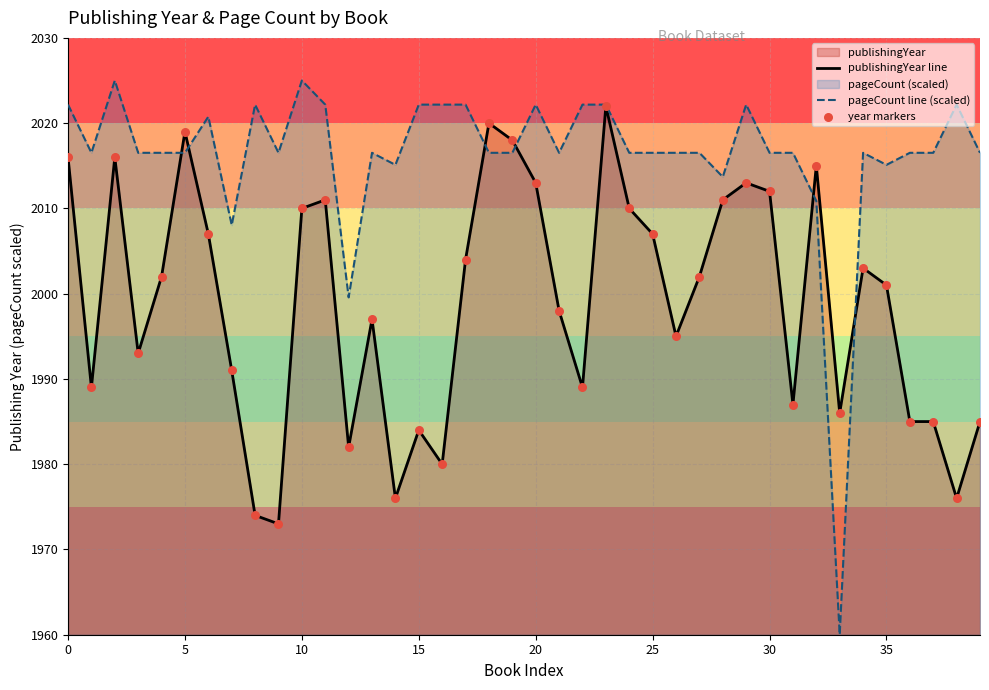

Which series has the largest total across all categories?

pageCount line (scaled)